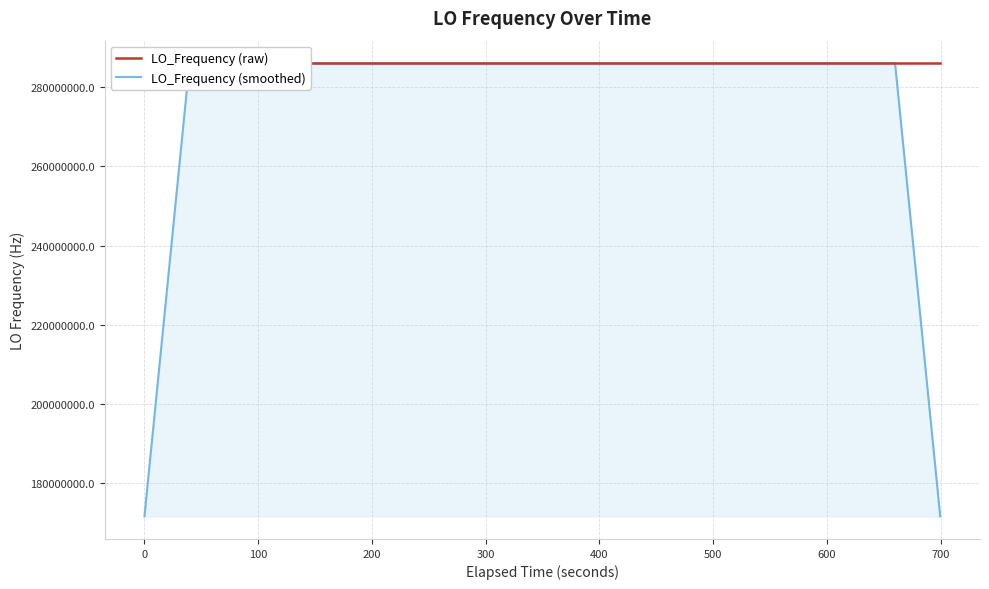

What is the greatest value displayed?

286047001.2